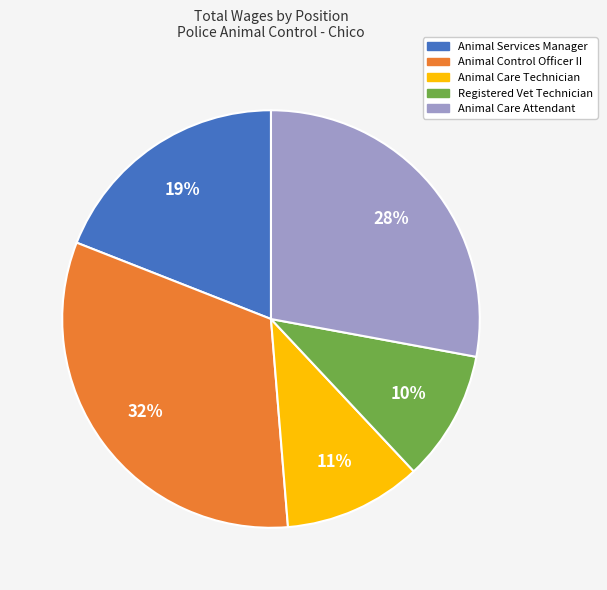

Which category has the biggest portion of the pie?

Animal Control Officer II